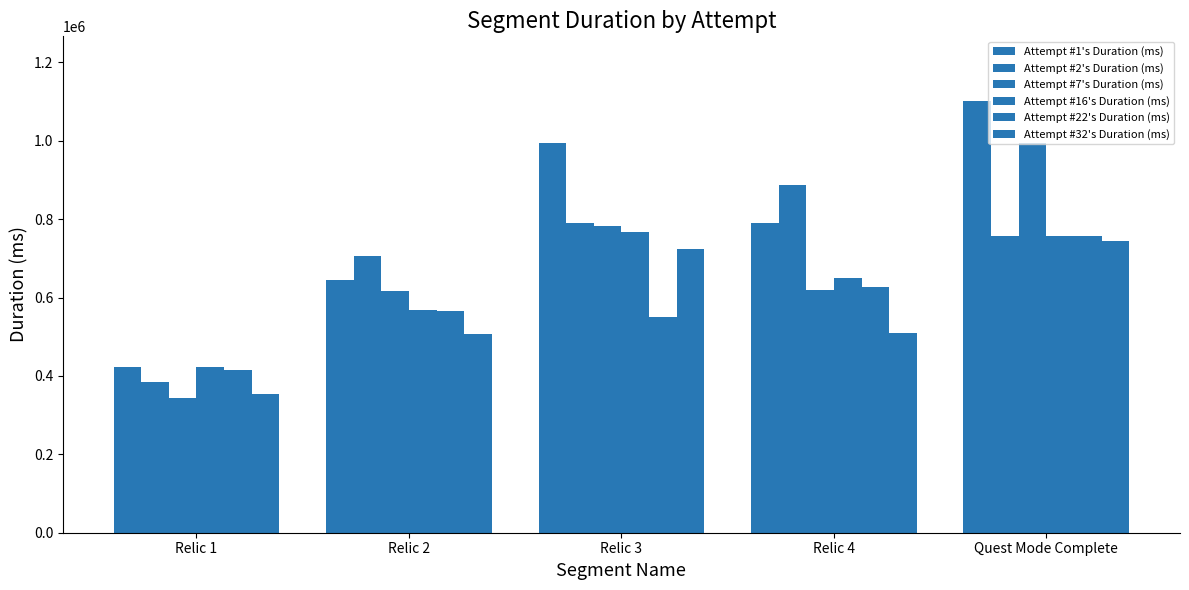

How many data points does each series have?

5